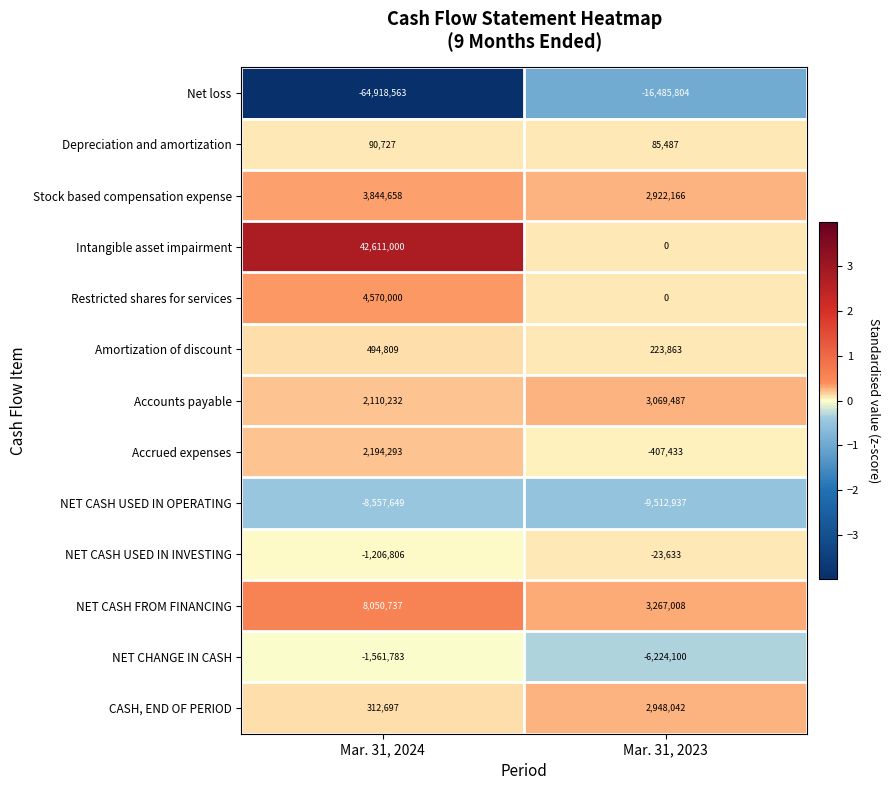

Reading left to right, transcribe all the data shown in this chart.

Net loss: -64918563	-16485804
Depreciation and amortization: 90727	85487
Stock based compensation expense: 3844658	2922166
Intangible asset impairment: 42611000	0
Restricted shares for services: 4570000	0
Amortization of discount: 494809	223863
Accounts payable: 2110232	3069487
Accrued expenses: 2194293	-407433
NET CASH USED IN OPERATING: -8557649	-9512937
NET CASH USED IN INVESTING: -1206806	-23633
NET CASH FROM FINANCING: 8050737	3267008
NET CHANGE IN CASH: -1561783	-6224100
CASH, END OF PERIOD: 312697	2948042